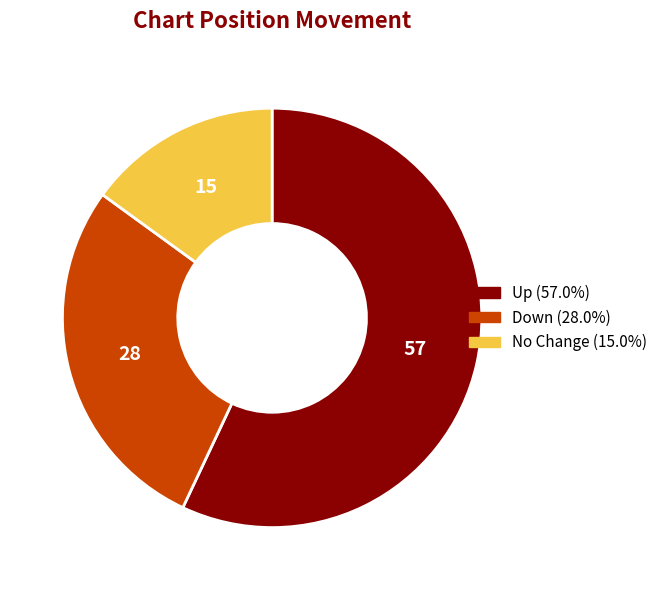

Combined, do No Change (15.0%) and Up (57.0%) account for over 50%?

Yes